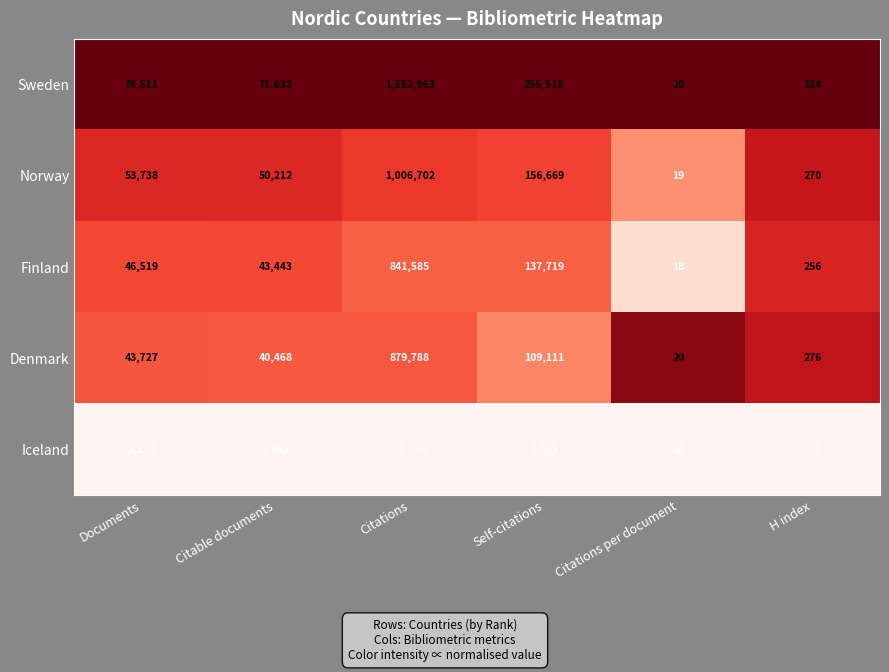

Rank the series at Self-citations from highest to lowest value.

Sweden, Norway, Finland, Denmark, Iceland